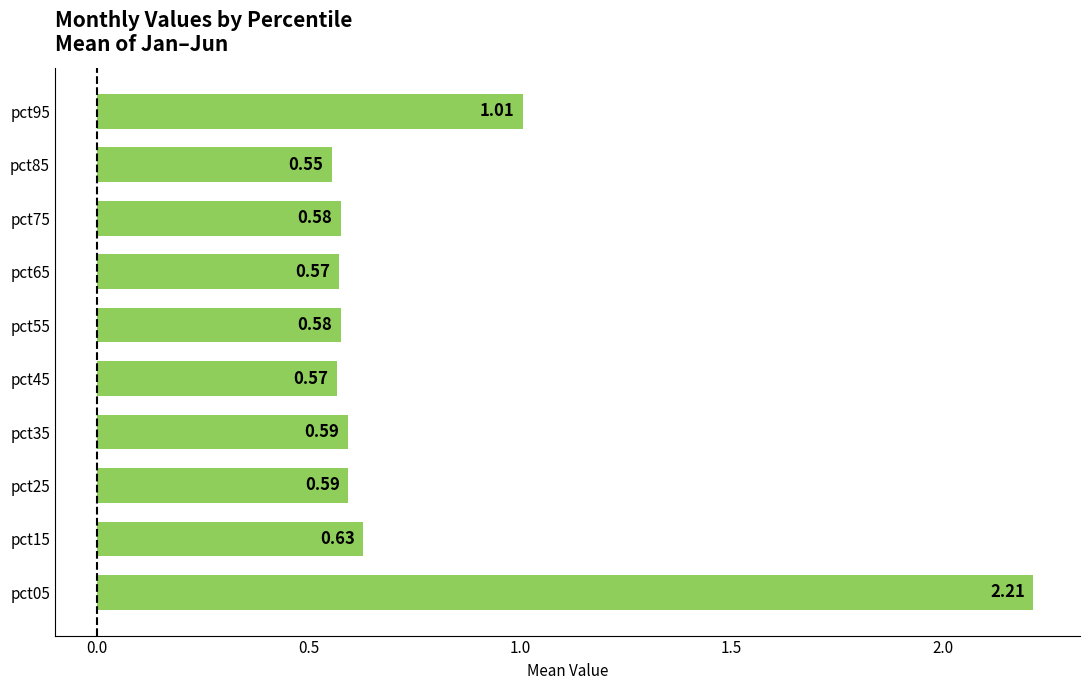

What is the average value?

0.8